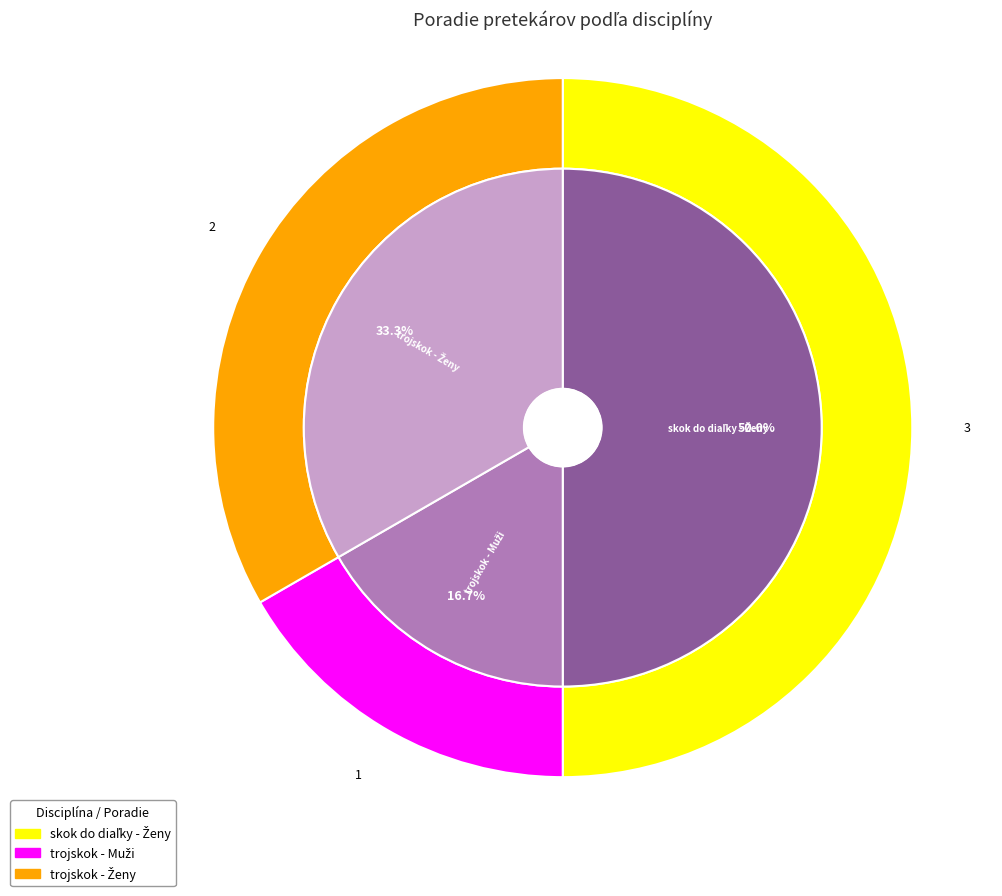

Between trojskok - Ženy and trojskok - Muži, which is larger?

trojskok - Ženy